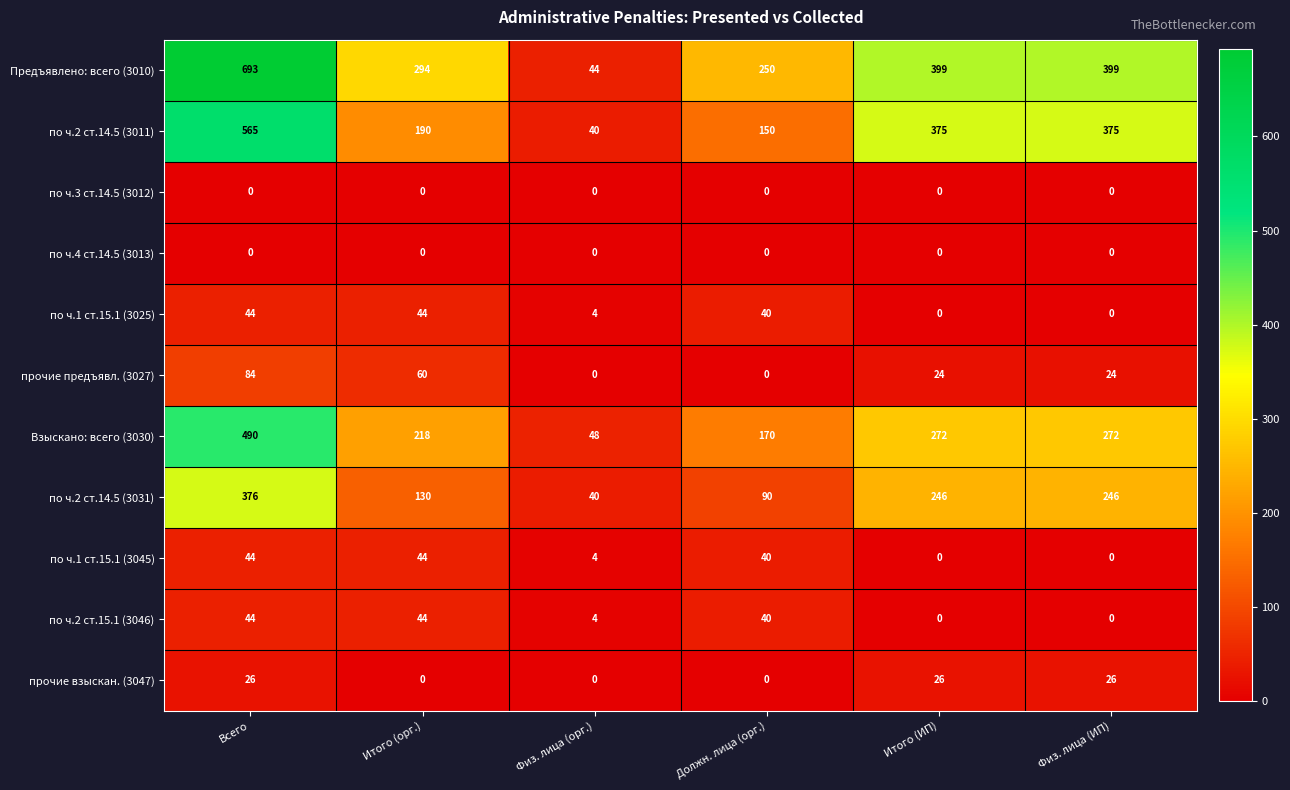

What is the total value across all series at Итого (ИП)?

1342